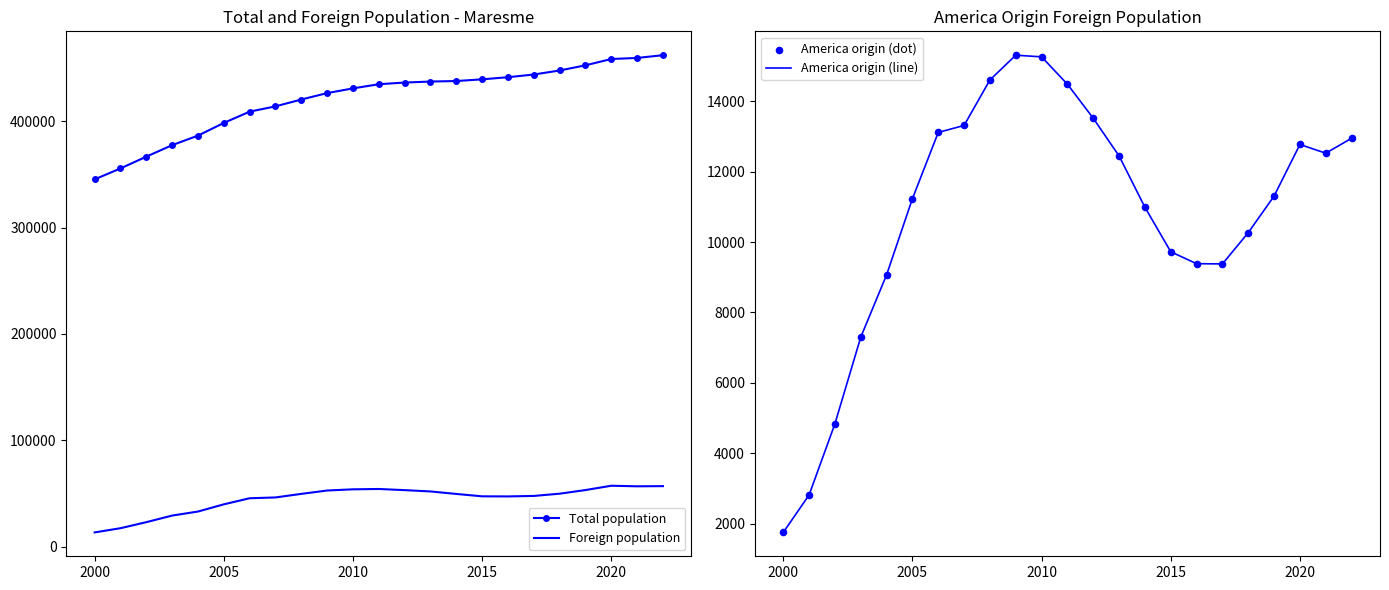

Which series contains the highest Y value?

Total population